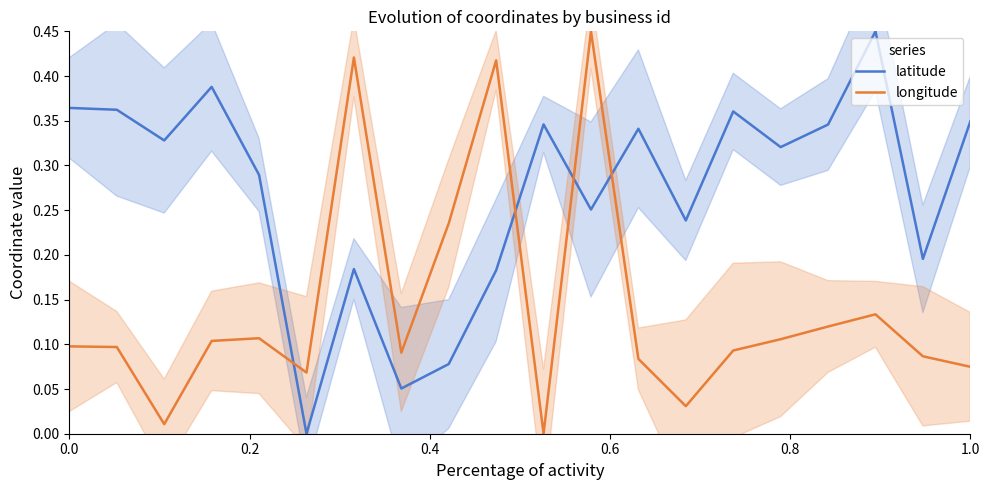

Reading left to right, list all the values displayed in this chart.

latitude: 0.4	0.4	0.3	0.4	0.3	0.0	0.2	0.1	0.1	0.2	0.3	0.3	0.3	0.2	0.4	0.3	0.3	0.5	0.2	0.3
longitude: 0.1	0.1	0.0	0.1	0.1	0.1	0.4	0.1	0.2	0.4	0.0	0.5	0.1	0.0	0.1	0.1	0.1	0.1	0.1	0.1